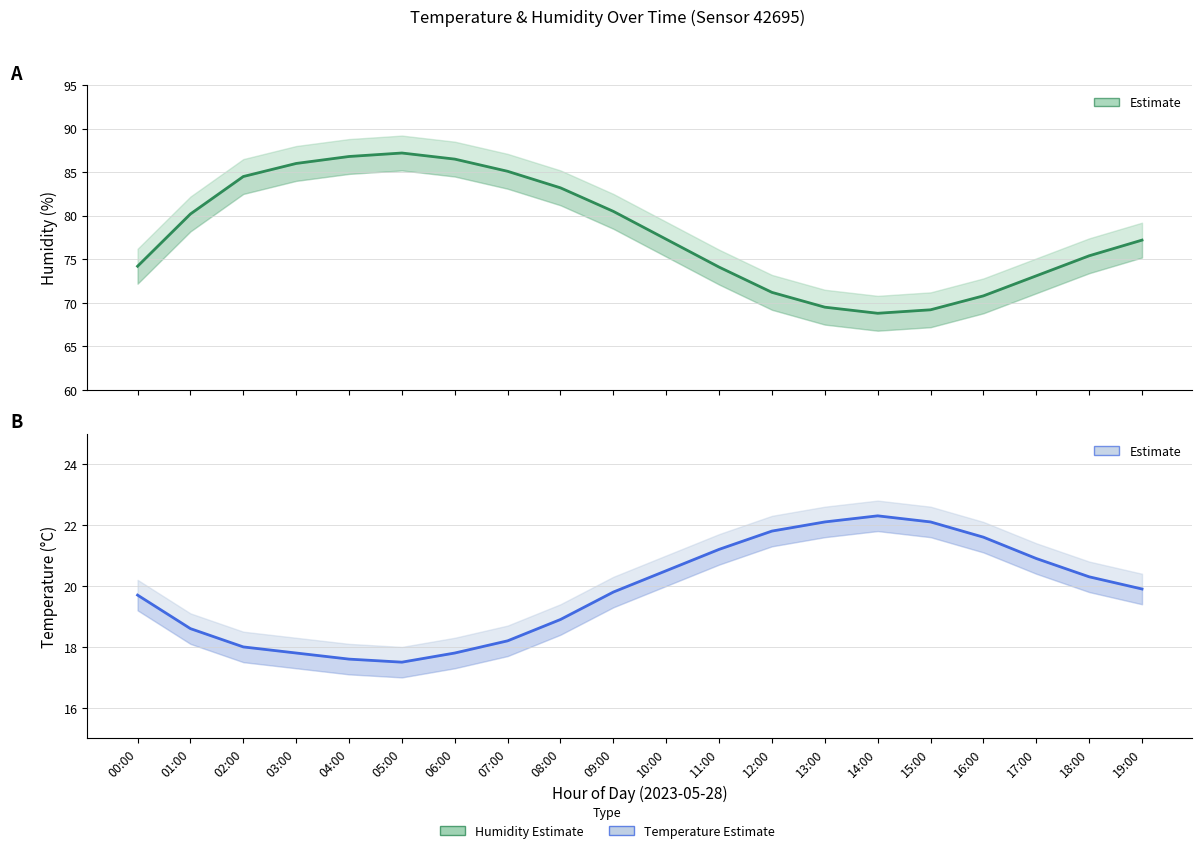

Between 18:00 and 05:00, which is larger?

05:00